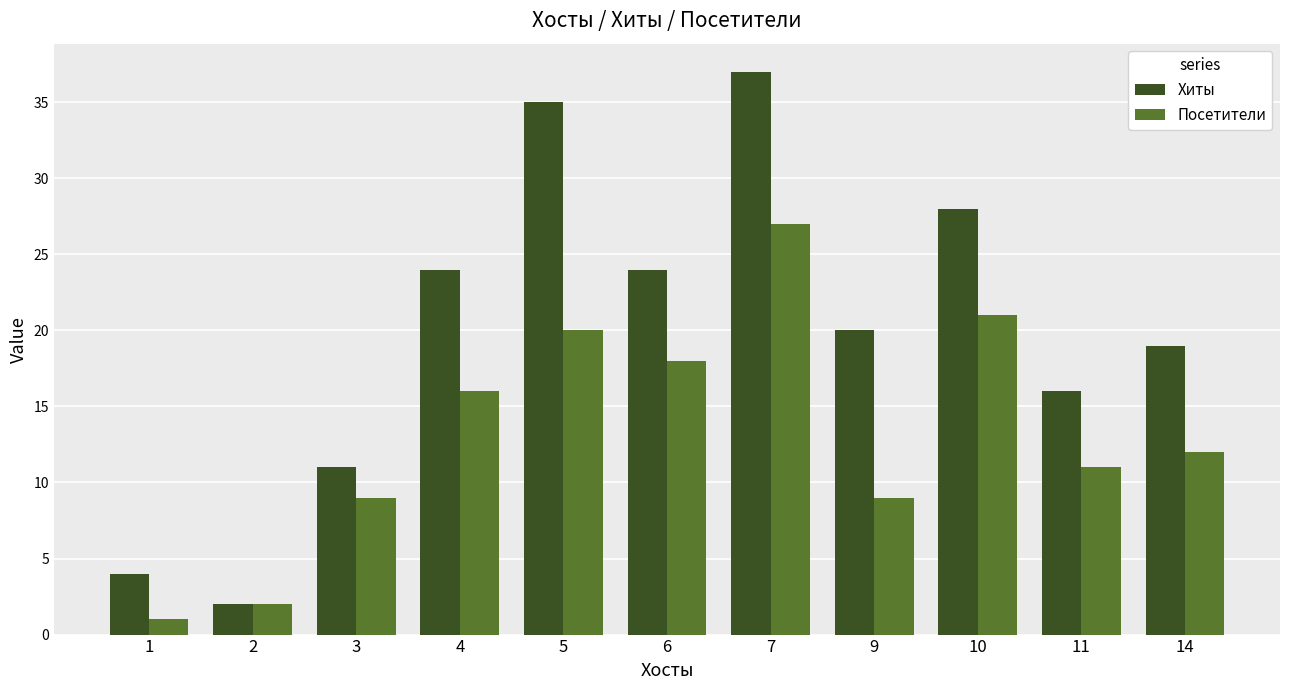

Reading left to right, extract all data points from this chart.

Хиты: 1=4	2=2	3=11	4=24	5=35	6=24	7=37	9=20	10=28	11=16	14=19
Посетители: 1=1	2=2	3=9	4=16	5=20	6=18	7=27	9=9	10=21	11=11	14=12